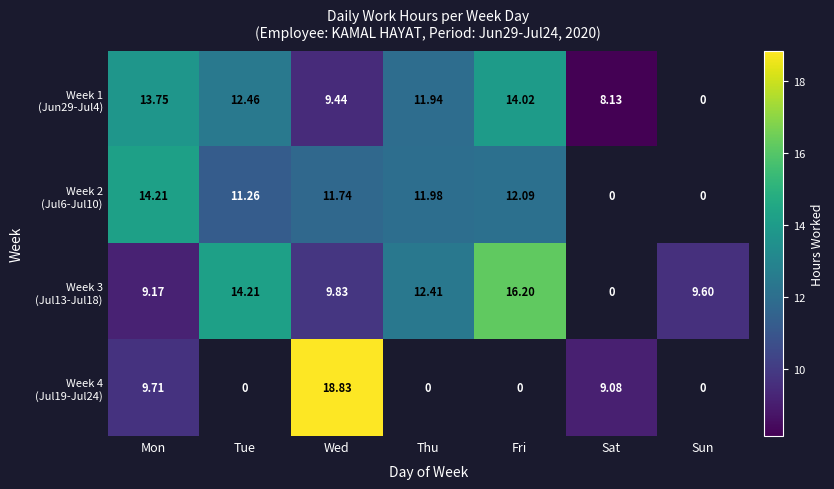

What is the minimum value shown in the chart?

8.1